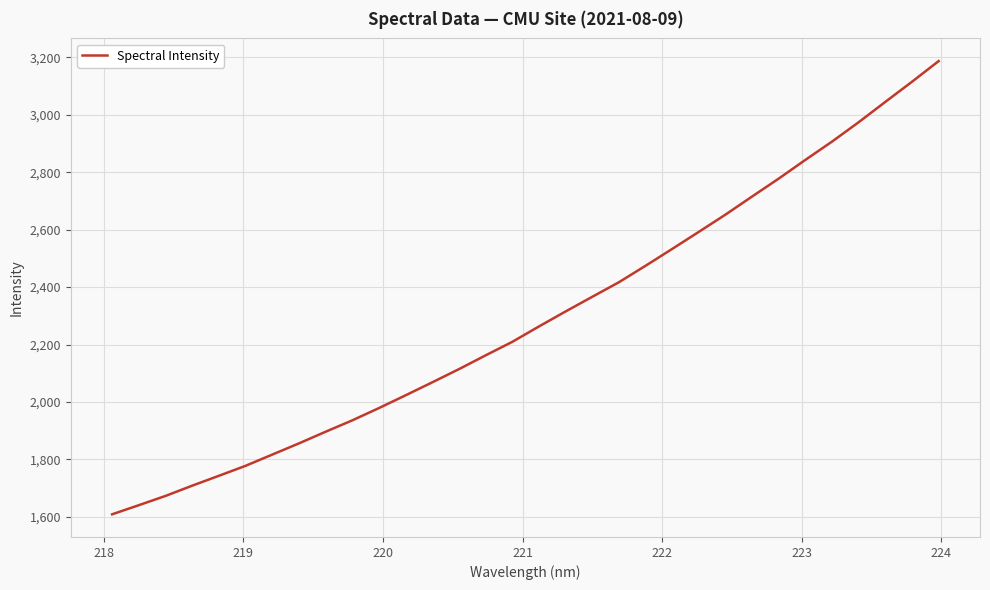

What is the maximum value shown in the chart?

3187.2